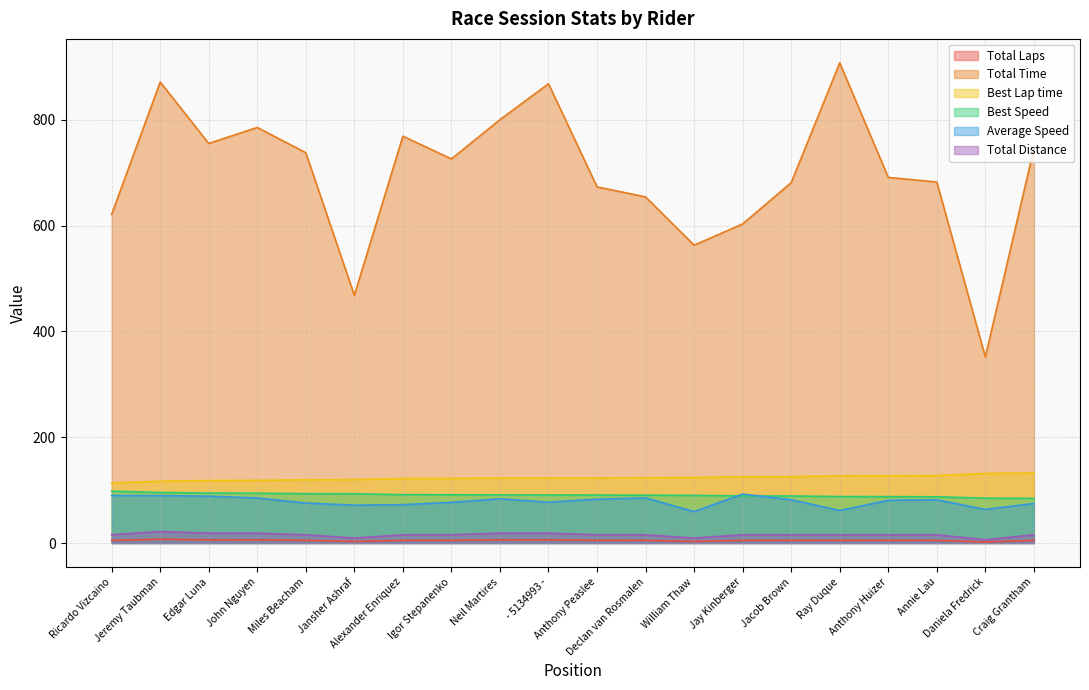

At which category is the sum across all series the highest?

Ray Duque